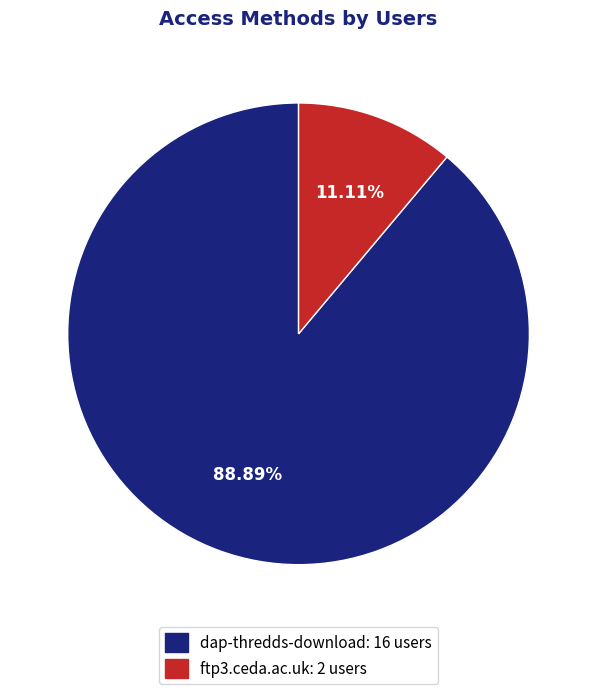

What percentage is the ftp3.ceda.ac.uk slice, to the nearest percent?

11%